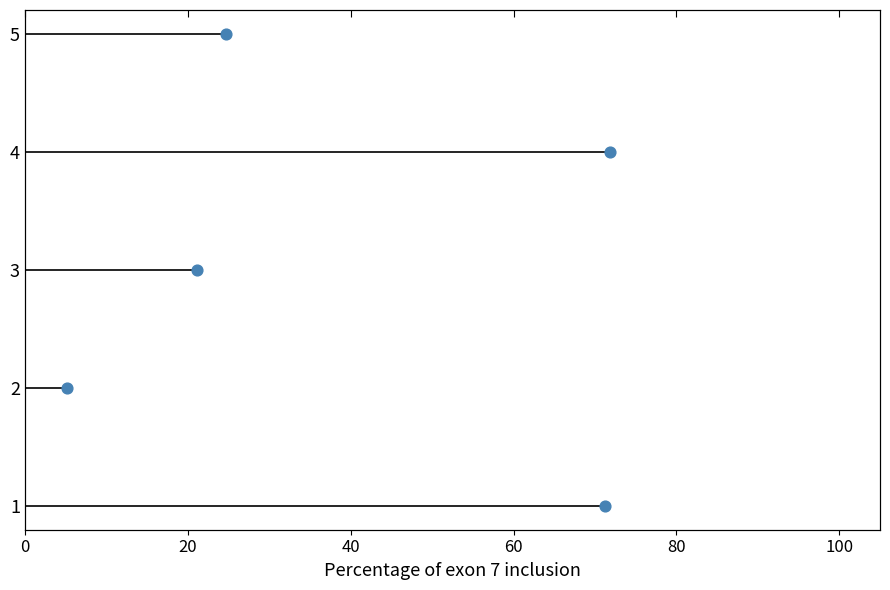

What is the change in value from 60 to 80?

+1